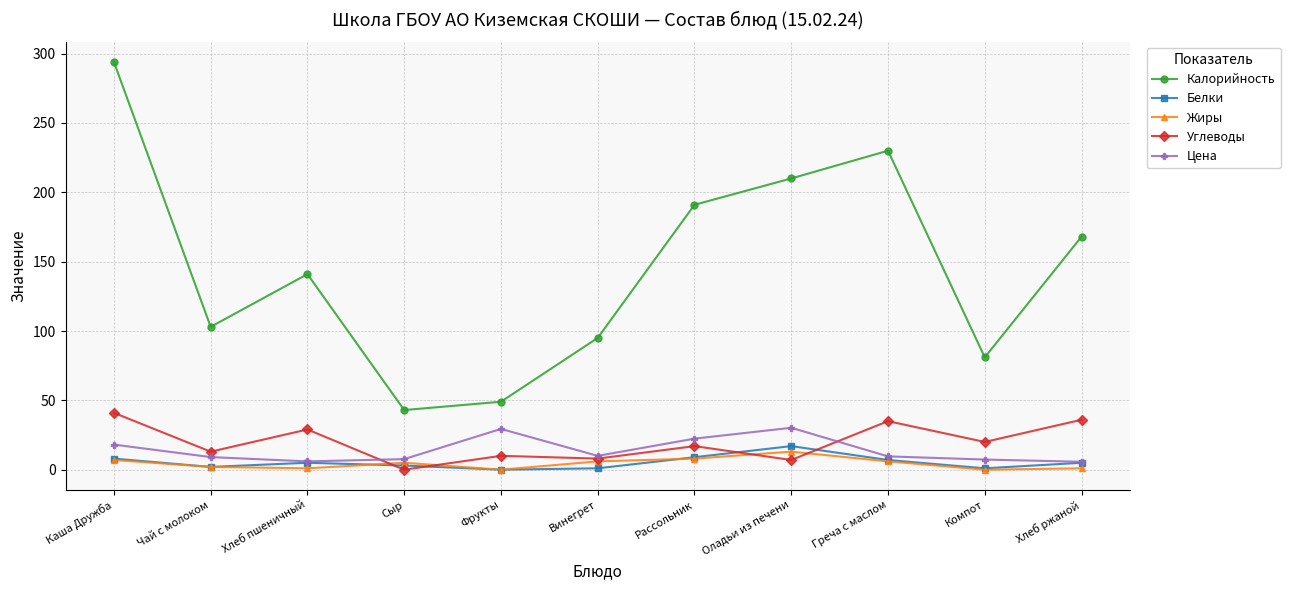

What is the difference between the maximum and second lowest values in the Цена series?

24.2